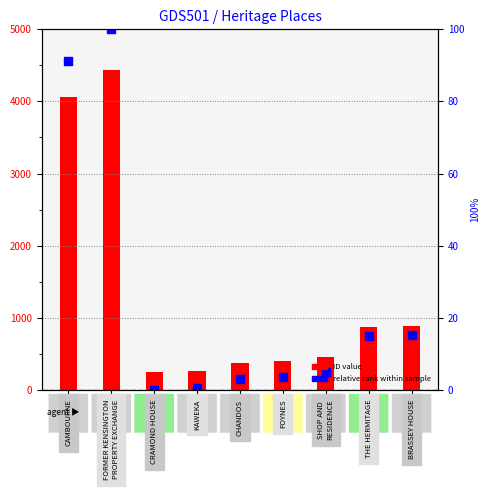

At which category is the sum across all series the highest?

FORMER KENSINGTON
PROPERTY EXCHANGE